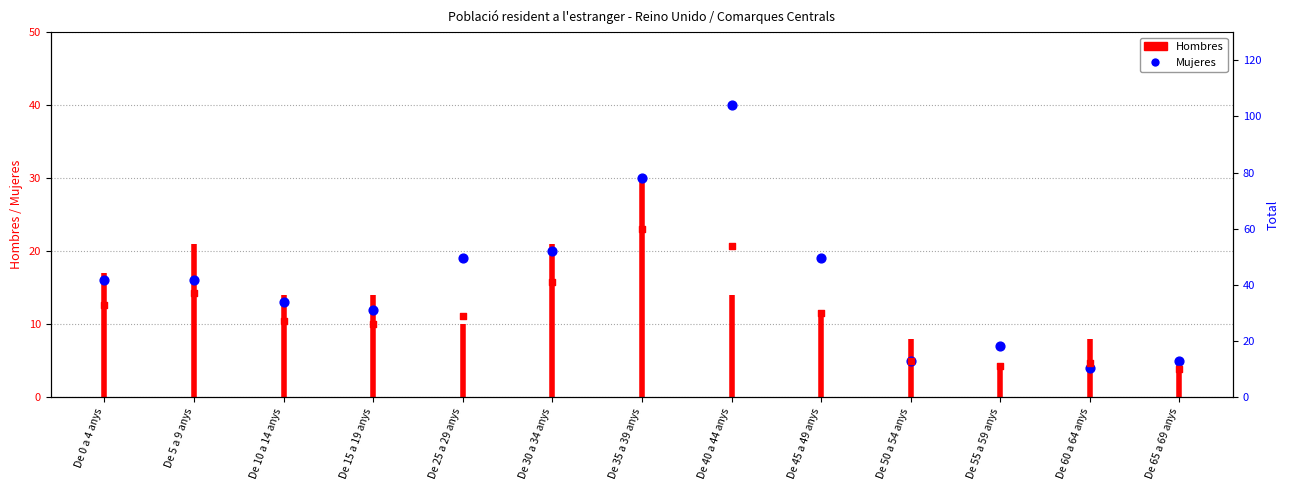

What is the change in value from De 0 a 4 anys to De 35 a 39 anys?

+14